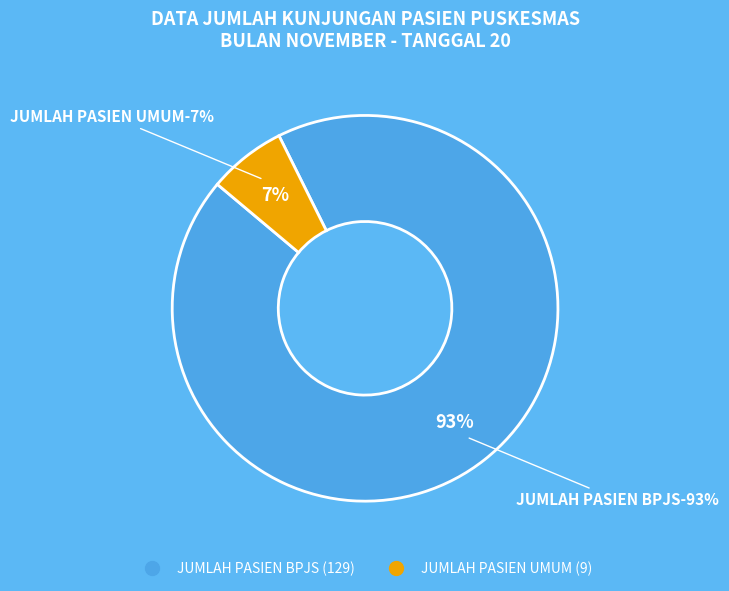

Is there any slice that represents more than half of the pie?

Yes